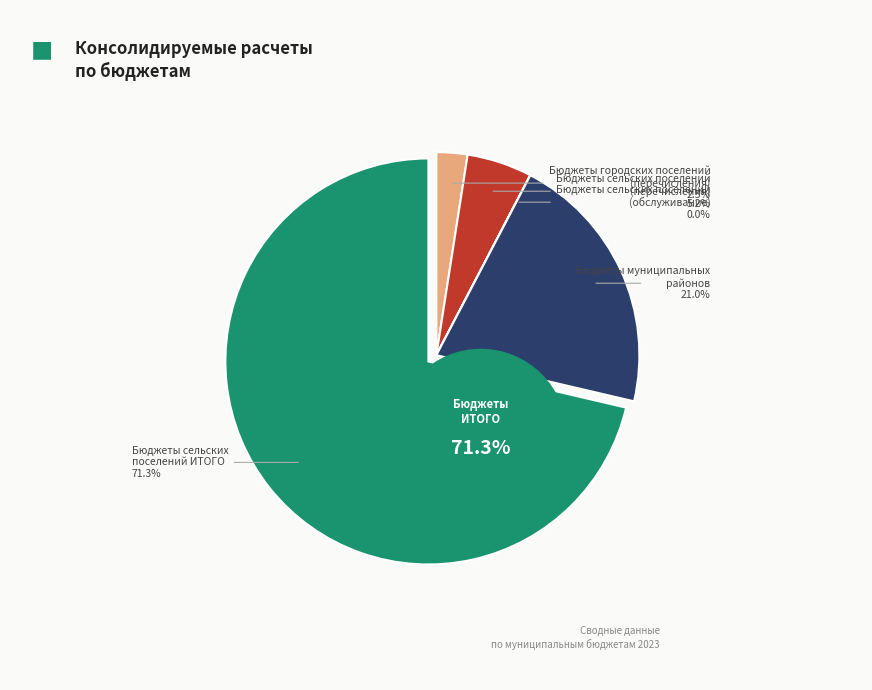

Does Бюджеты сельских
поселений ИТОГО represent more than half of the total?

Yes